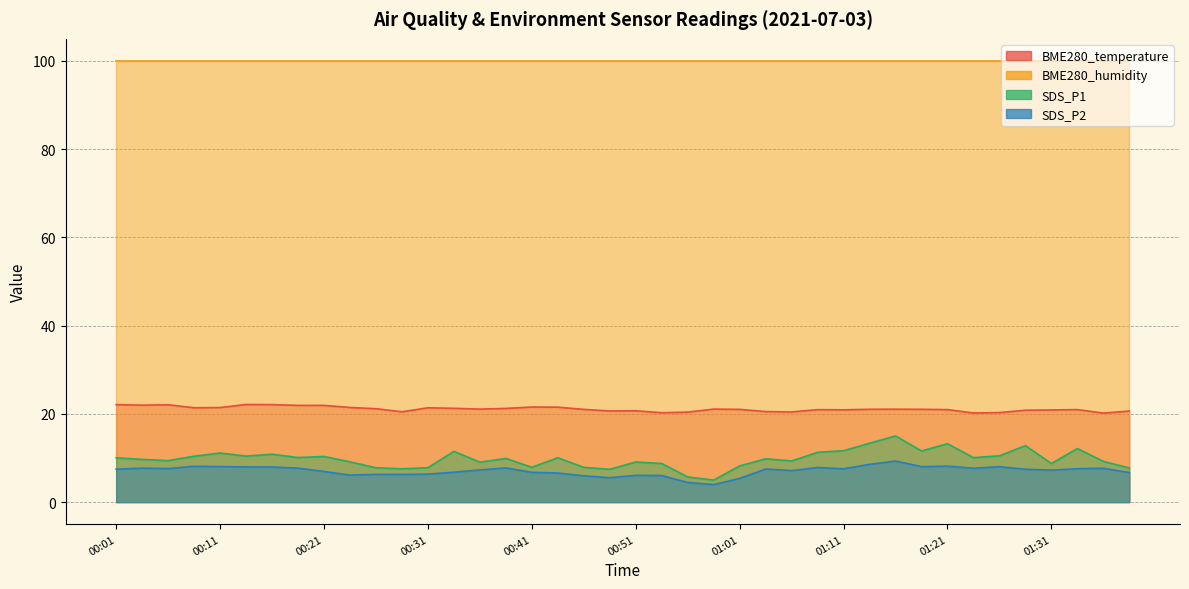

What is the label of the 12th point from the left?

00:29